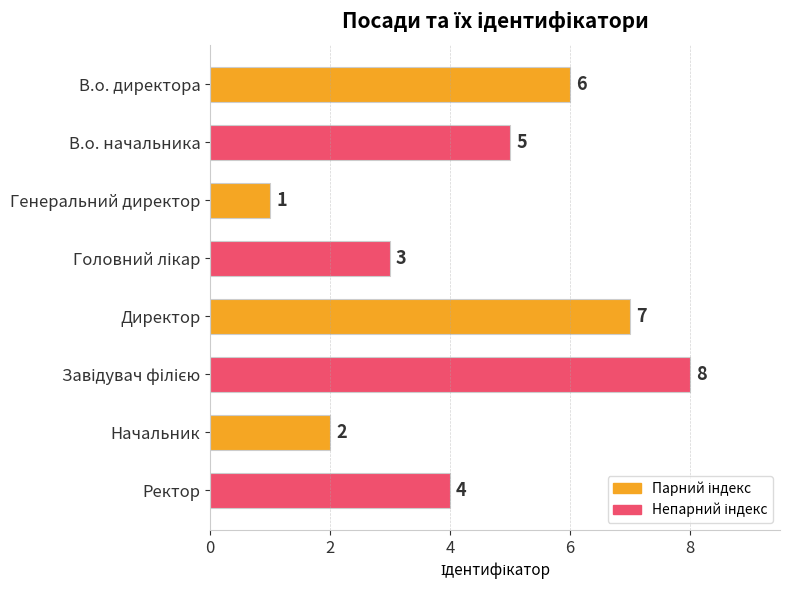

At which label is the value closest to 4?

Ректор